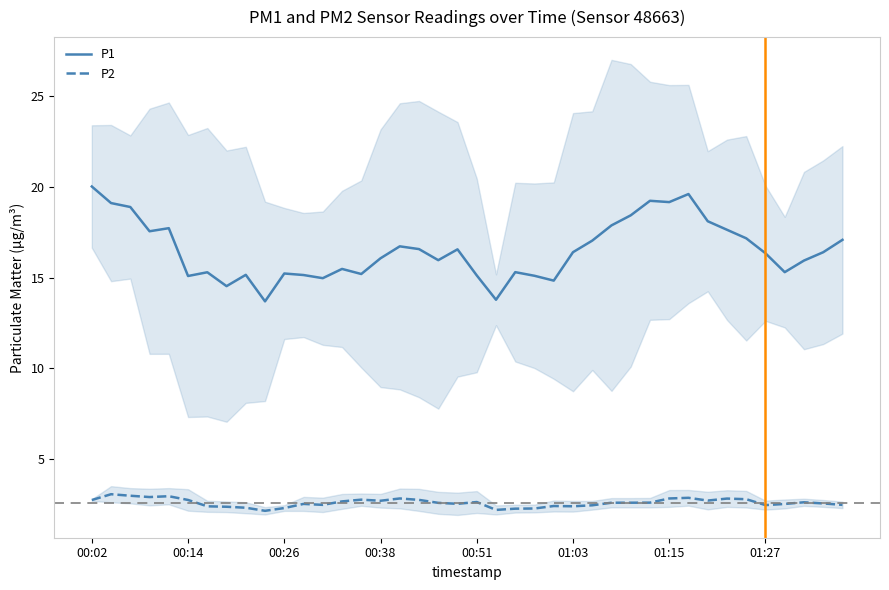

What is the total value across all series at 00:02?

22.8